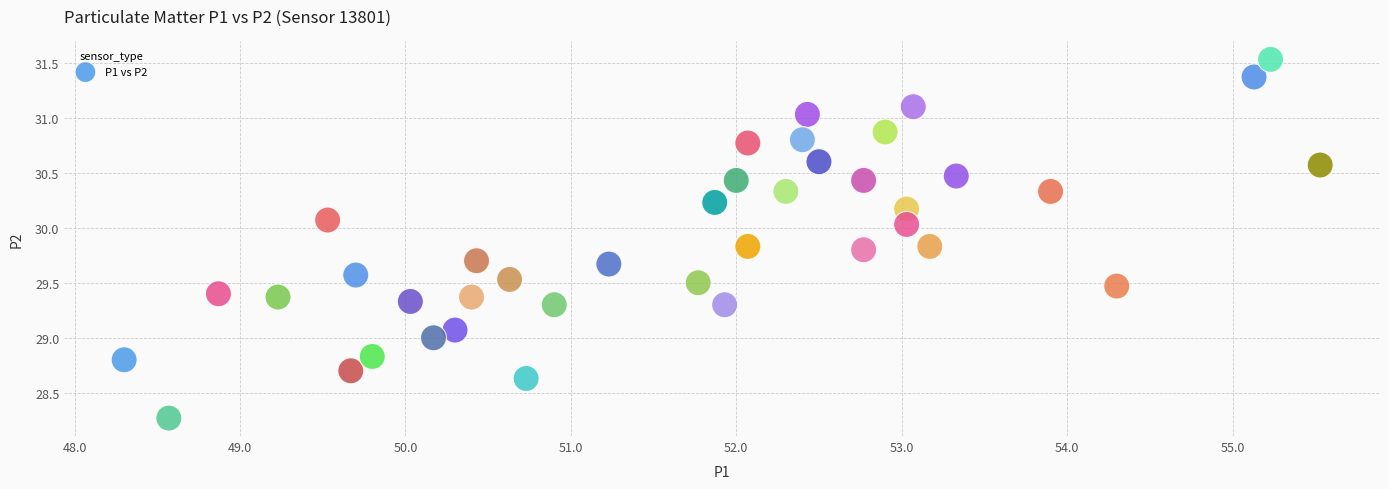

What is the range of X values (max minus min)?

7.2